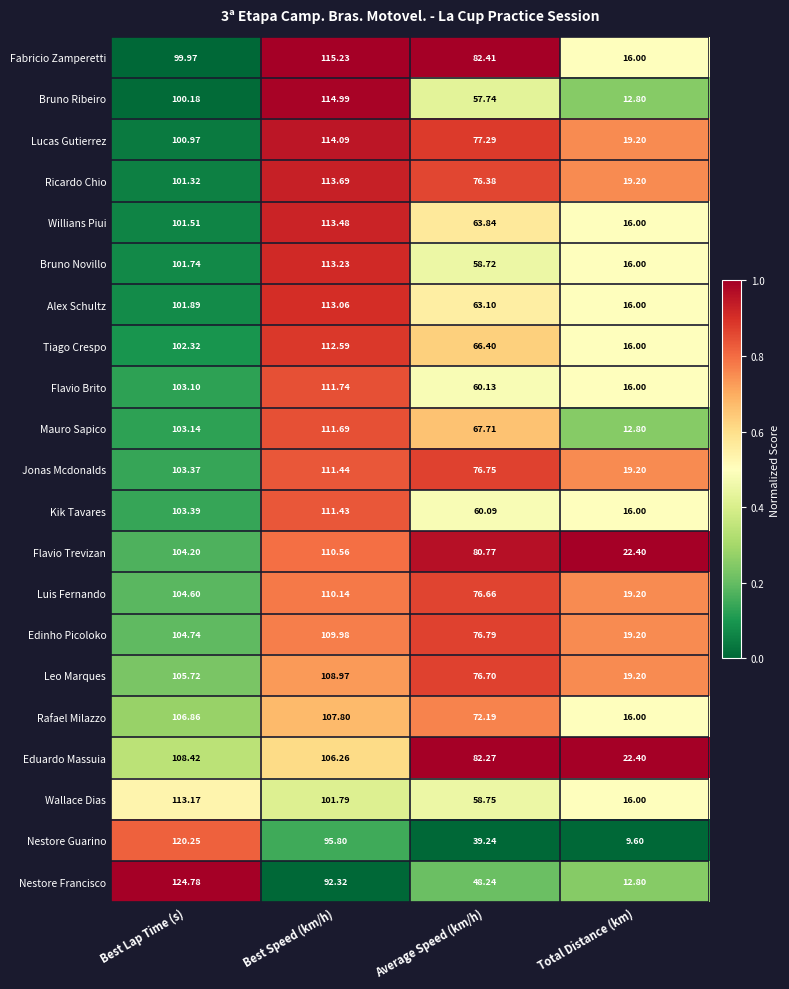

Rank the series by their maximum value, from lowest to highest.

Rafael Milazzo, Eduardo Massuia, Leo Marques, Edinho Picoloko, Luis Fernando, Flavio Trevizan, Kik Tavares, Jonas Mcdonalds, Mauro Sapico, Flavio Brito, Tiago Crespo, Alex Schultz, Wallace Dias, Bruno Novillo, Willians Piui, Ricardo Chio, Lucas Gutierrez, Bruno Ribeiro, Fabricio Zamperetti, Nestore Guarino, Nestore Francisco